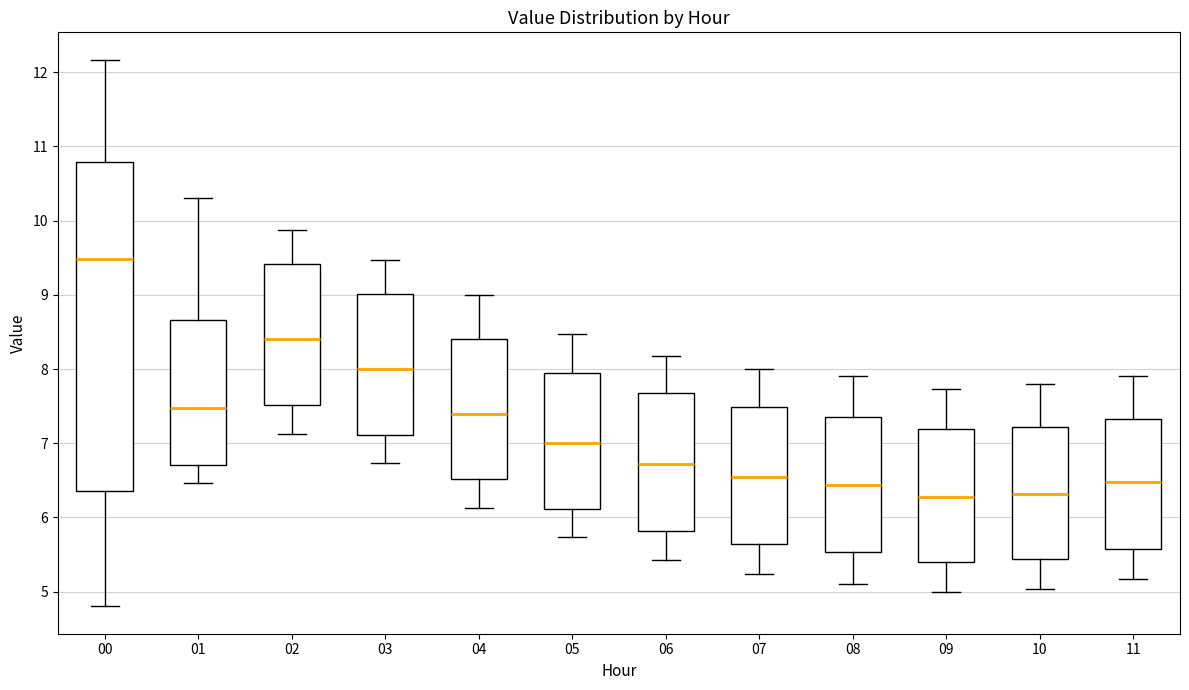

Where does the lower whisker of the box at x = 08 end on the y-axis? The values are not printed on the chart, so give them approximately, as read against the axis.

5.1